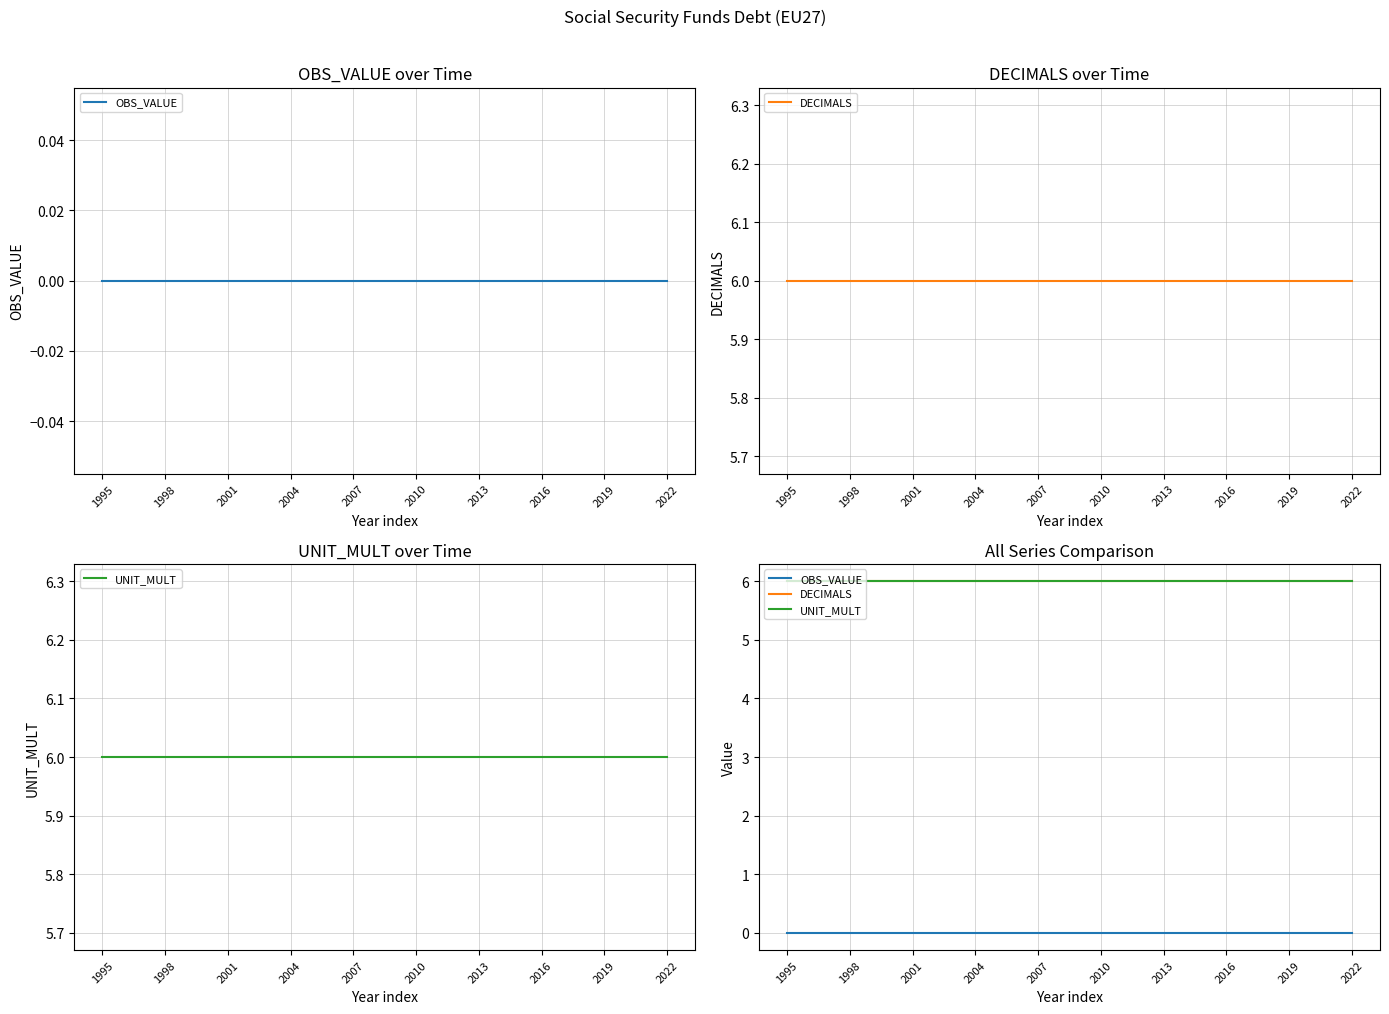

At how many categories does at least one series exceed 0?

28